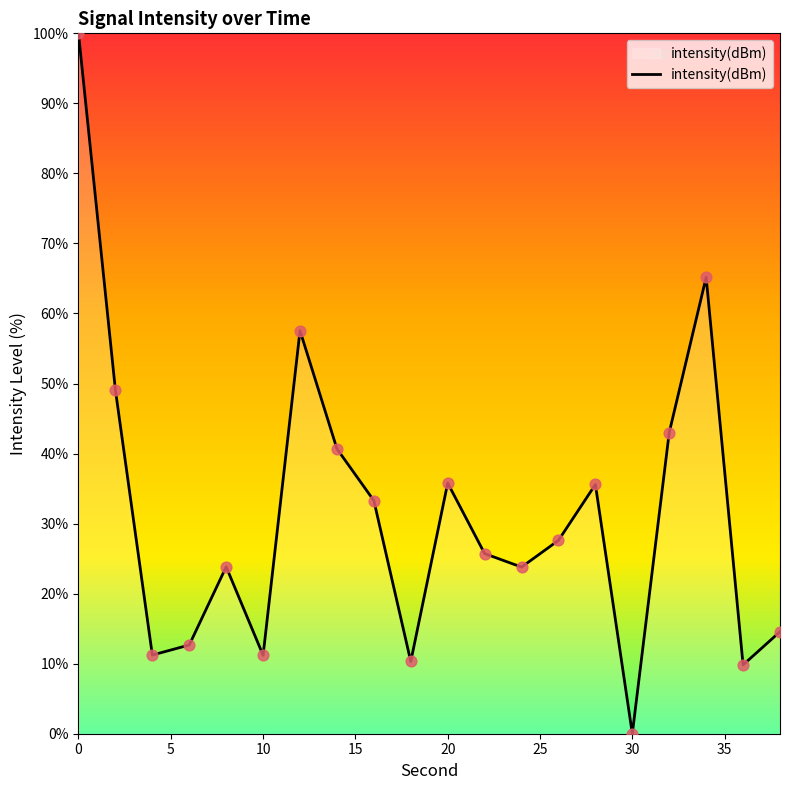

What is the greatest value displayed?

100.0